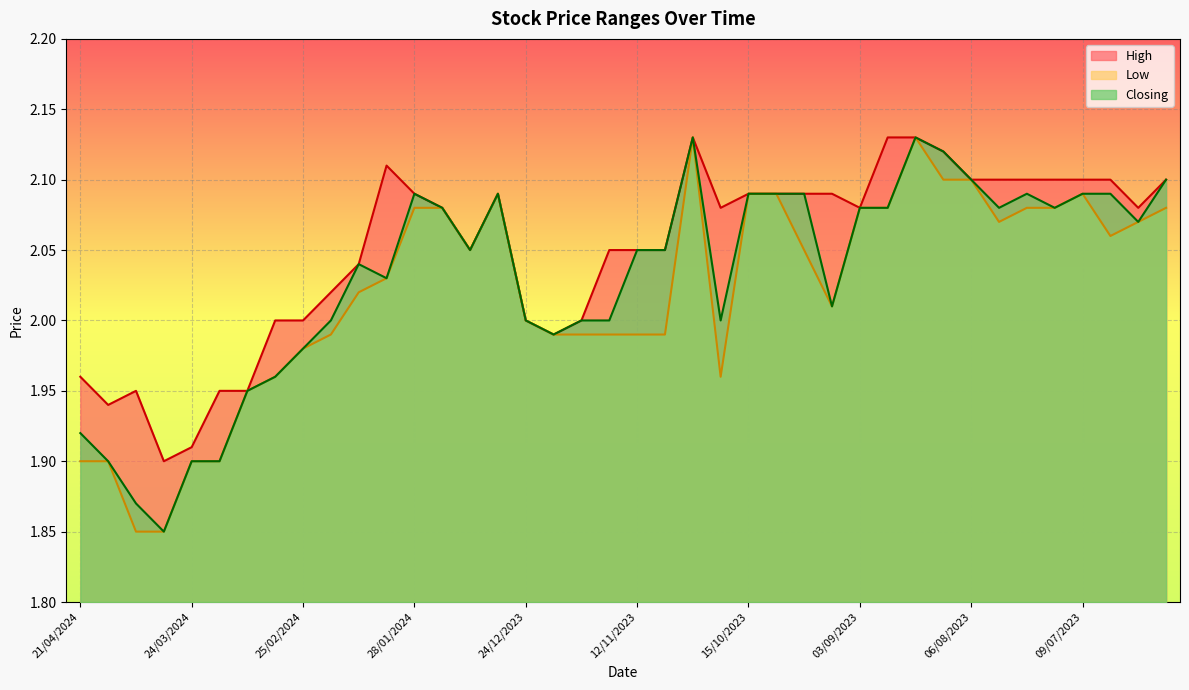

True or false: Low and Closing cross at least once.

False